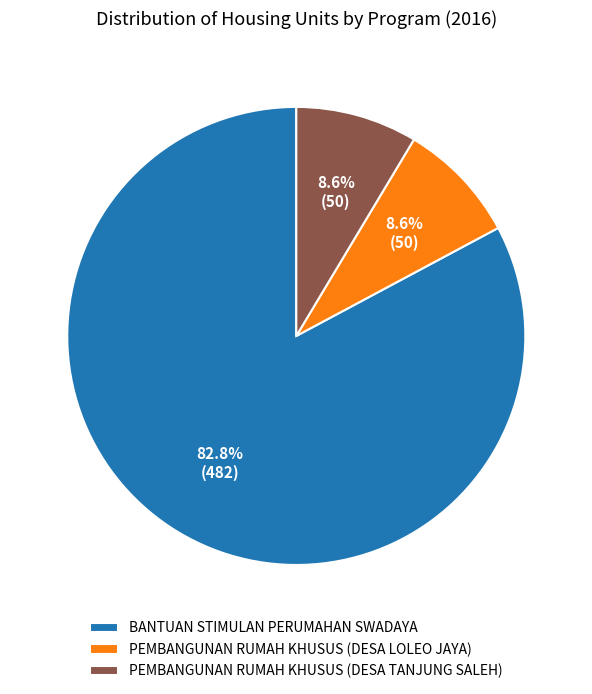

Is PEMBANGUNAN RUMAH KHUSUS (DESA TANJUNG SALEH) the majority of the pie?

No